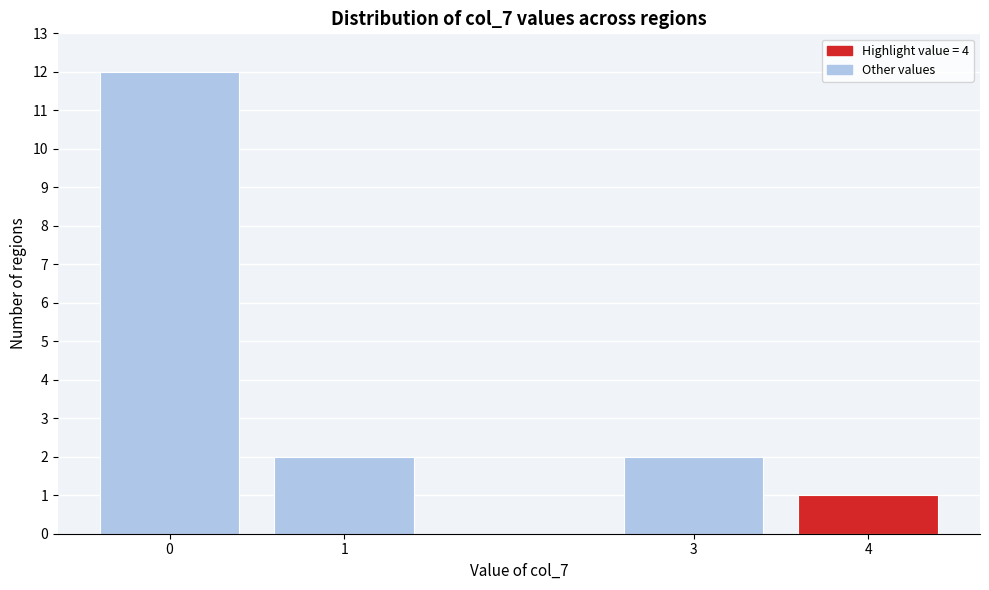

Reading left to right, what are all the values shown in this chart?

12	2	2	1